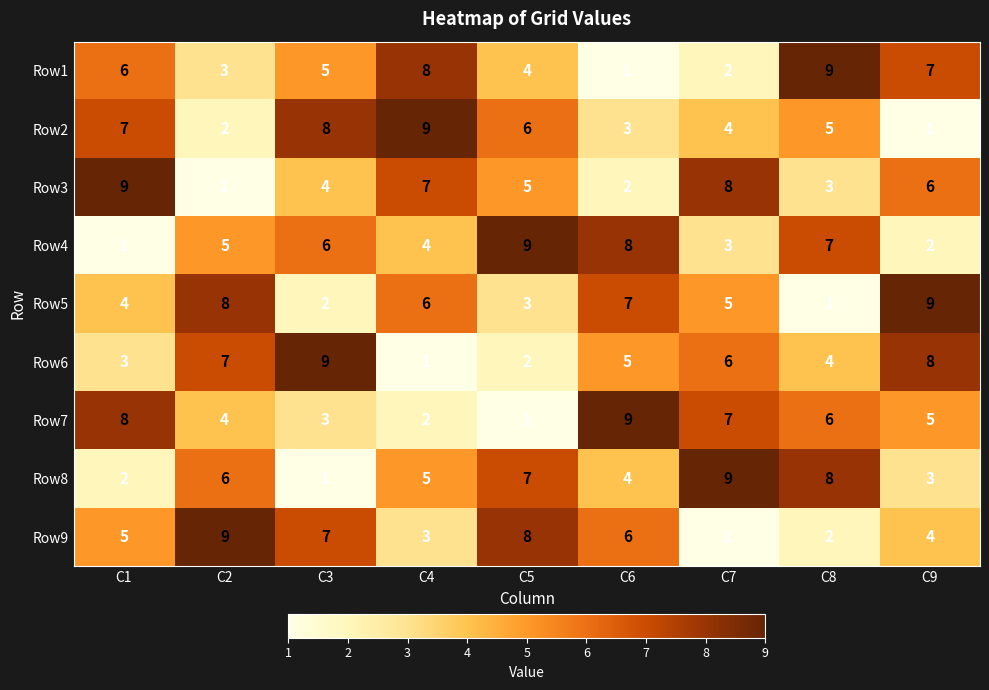

What is the difference between the second highest and second lowest values in the Row3 series?

6